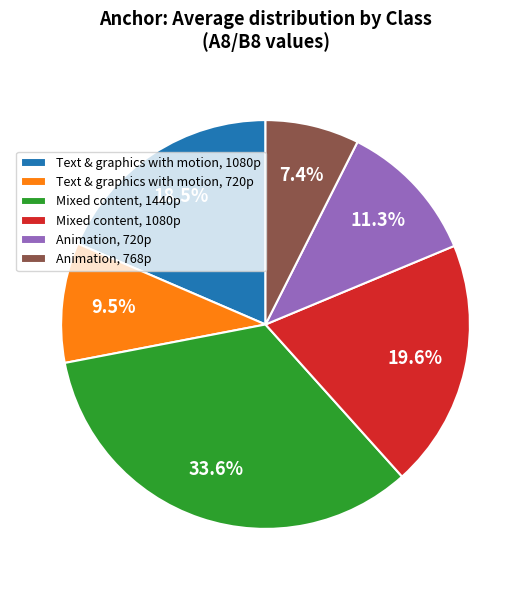

How much of the chart is everything except Mixed content, 1440p?

66.4%